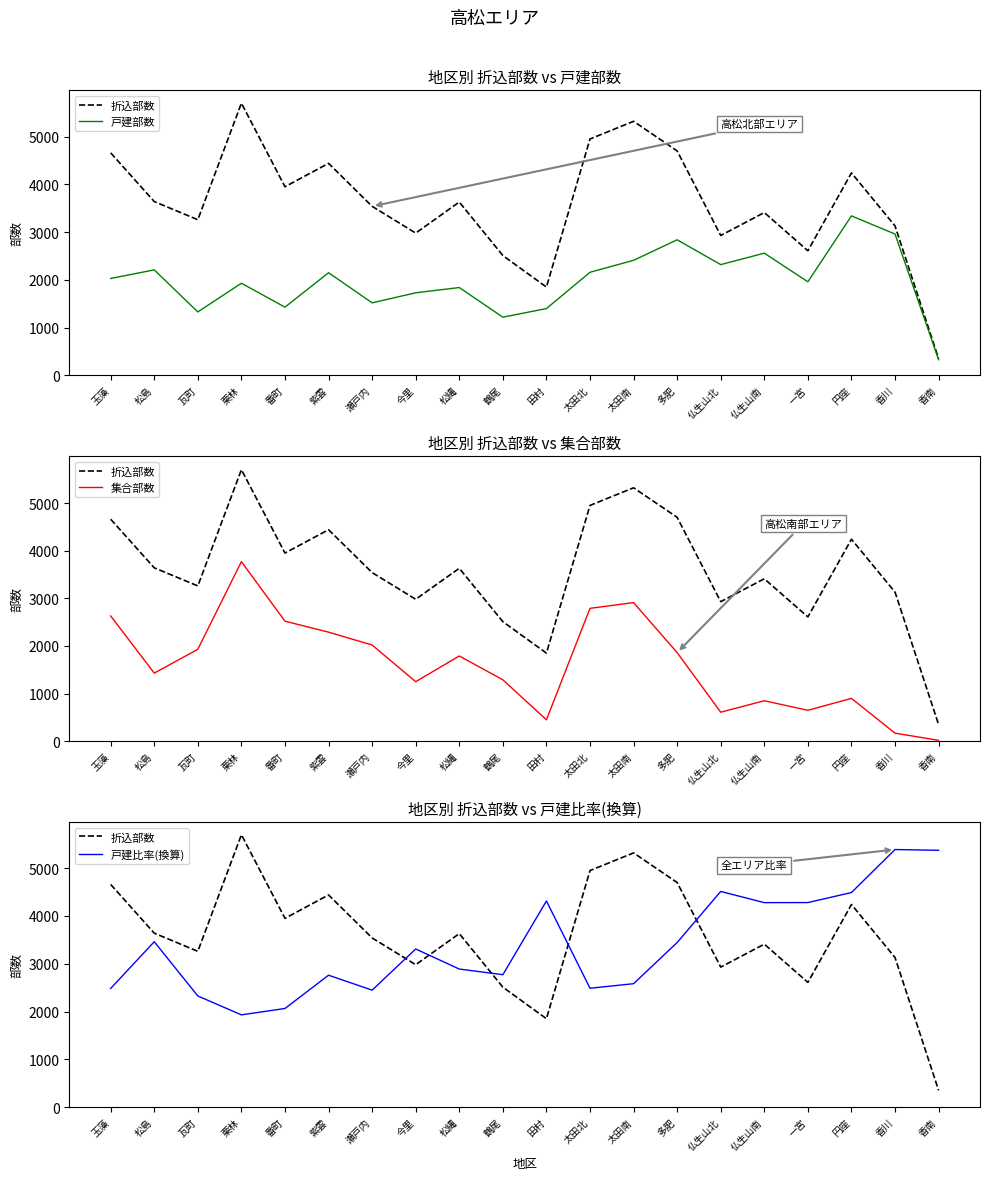

Where is the first local maximum for 集合部数?

栗林